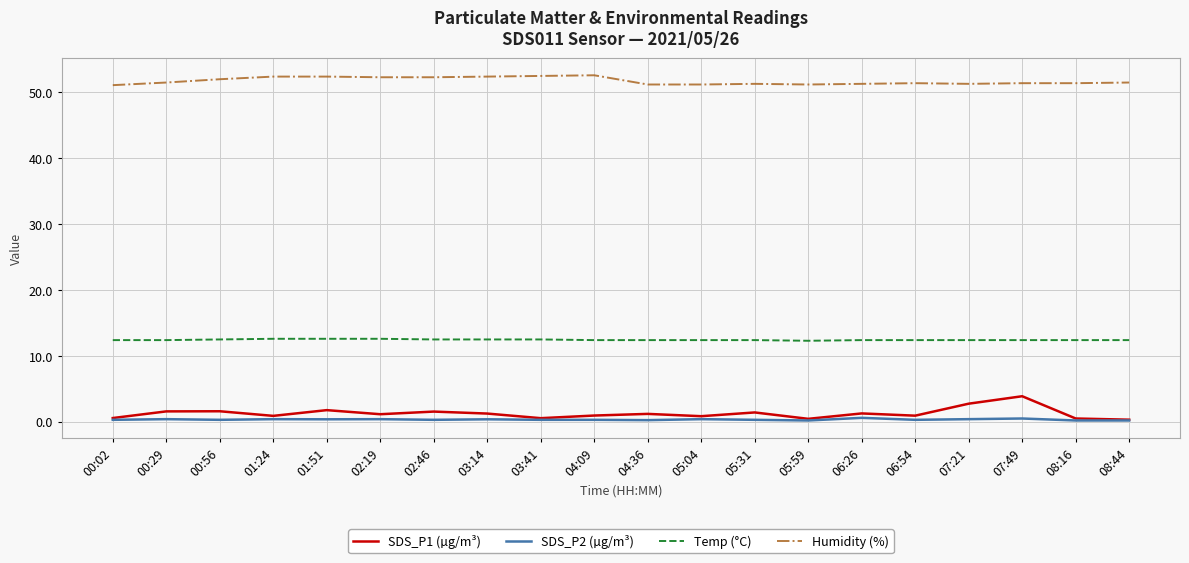

What is the sum of all Humidity (%) values?

1034.7